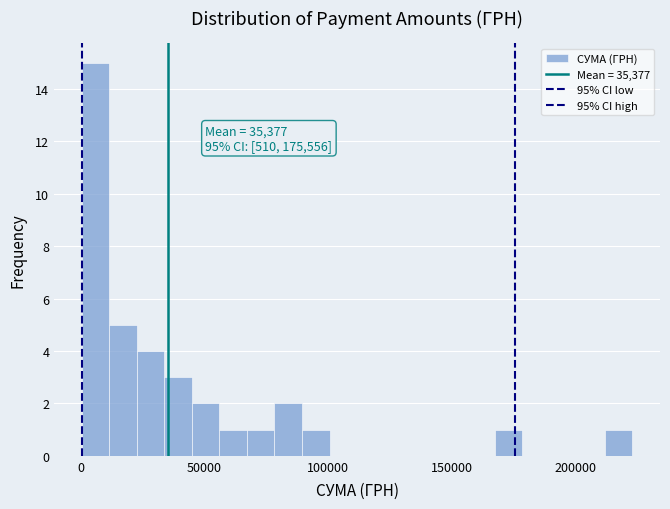

Around what value on the x-axis is the tallest bar? Give the approximate position of its centre, as read against the axis.

5000